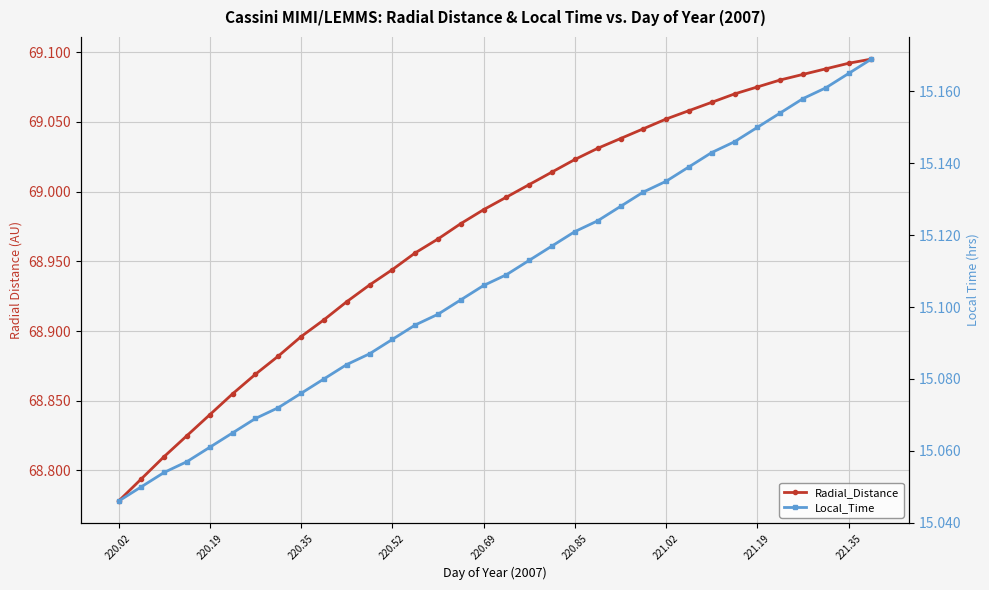

At 221.19, list the series in order from largest to smallest.

Radial_Distance, Local_Time